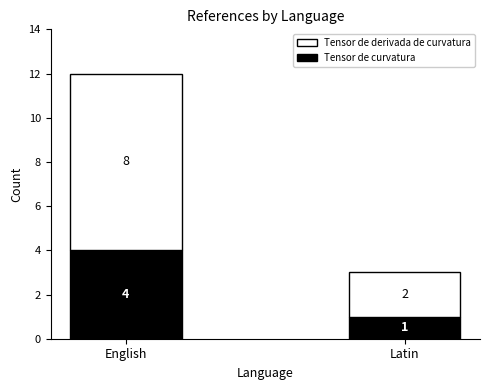

What is the total value across all series at English?

12